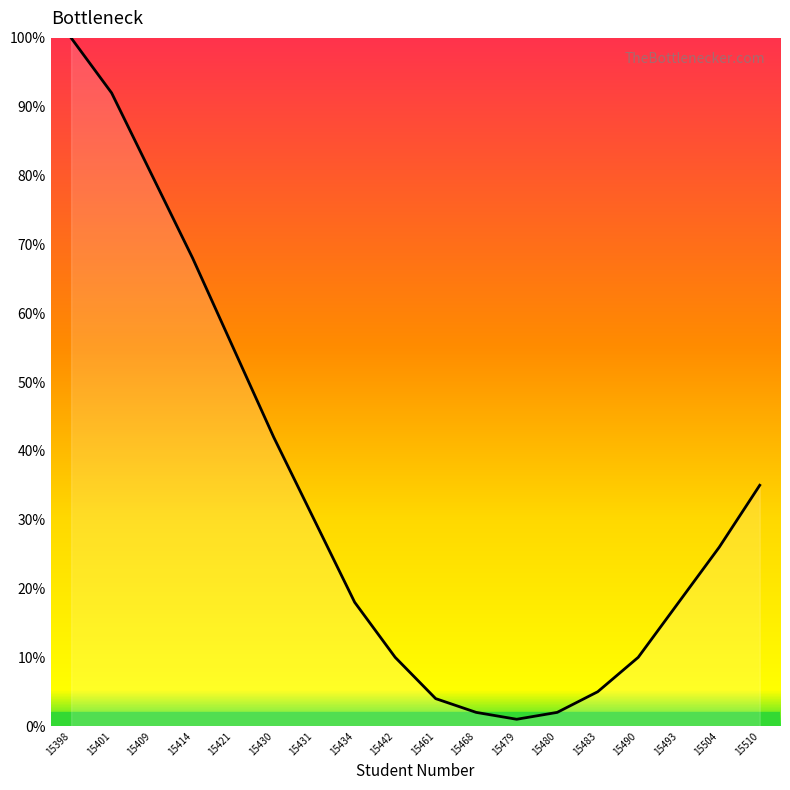

Reading right to left, transcribe all the data shown in this chart.

15510=35	15504=26	15493=18	15490=10	15483=5	15480=2	15479=1	15468=2	15461=4	15442=10	15434=18	15431=30	15430=42	15421=55	15414=68	15409=80	15401=92	15398=100